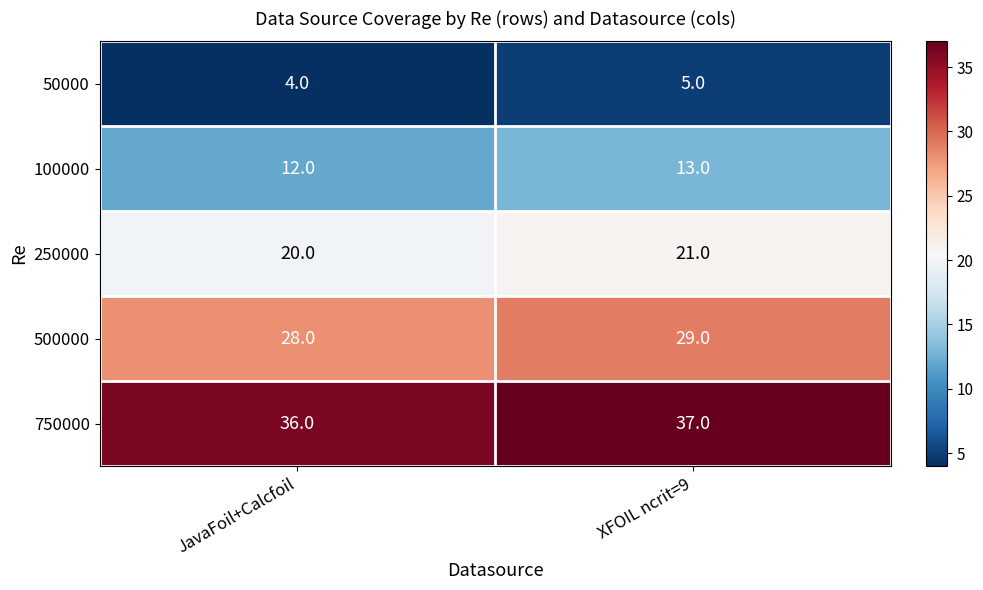

Reading left to right, extract all data points from this chart.

50000: 4	5
100000: 12	13
250000: 20	21
500000: 28	29
750000: 36	37